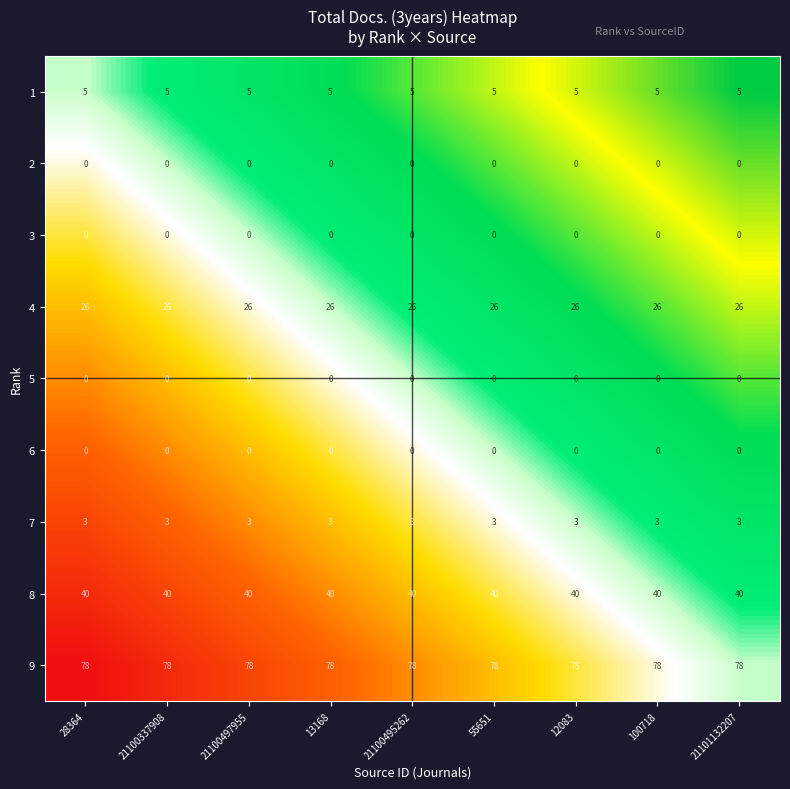

What is the spread (max minus min) of values at 13168?

78